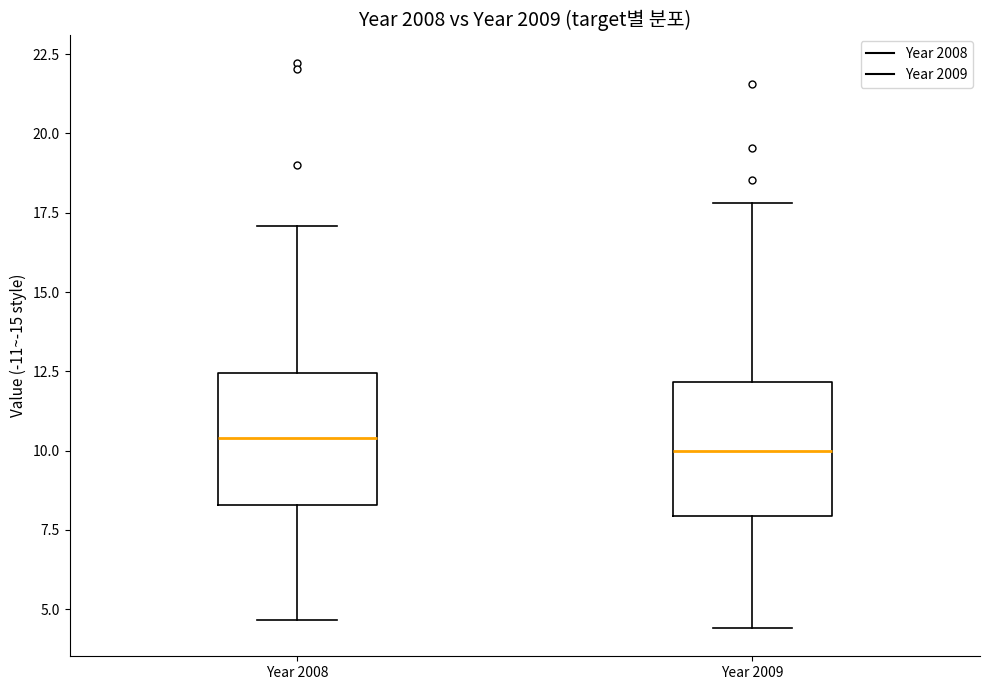

Reading left to right, transcribe this box plot: for each box, give where its median line is, the range the box spans, and where its two whiskers end, as read against the y-axis. The values are not printed on the chart, so give them approximately, as read against the axis.

Year 2008: median 10.5, box 8.5 to 12.5, whiskers 4.5 to 17.0
Year 2009: median 10.0, box 8.0 to 12.0, whiskers 4.5 to 18.0